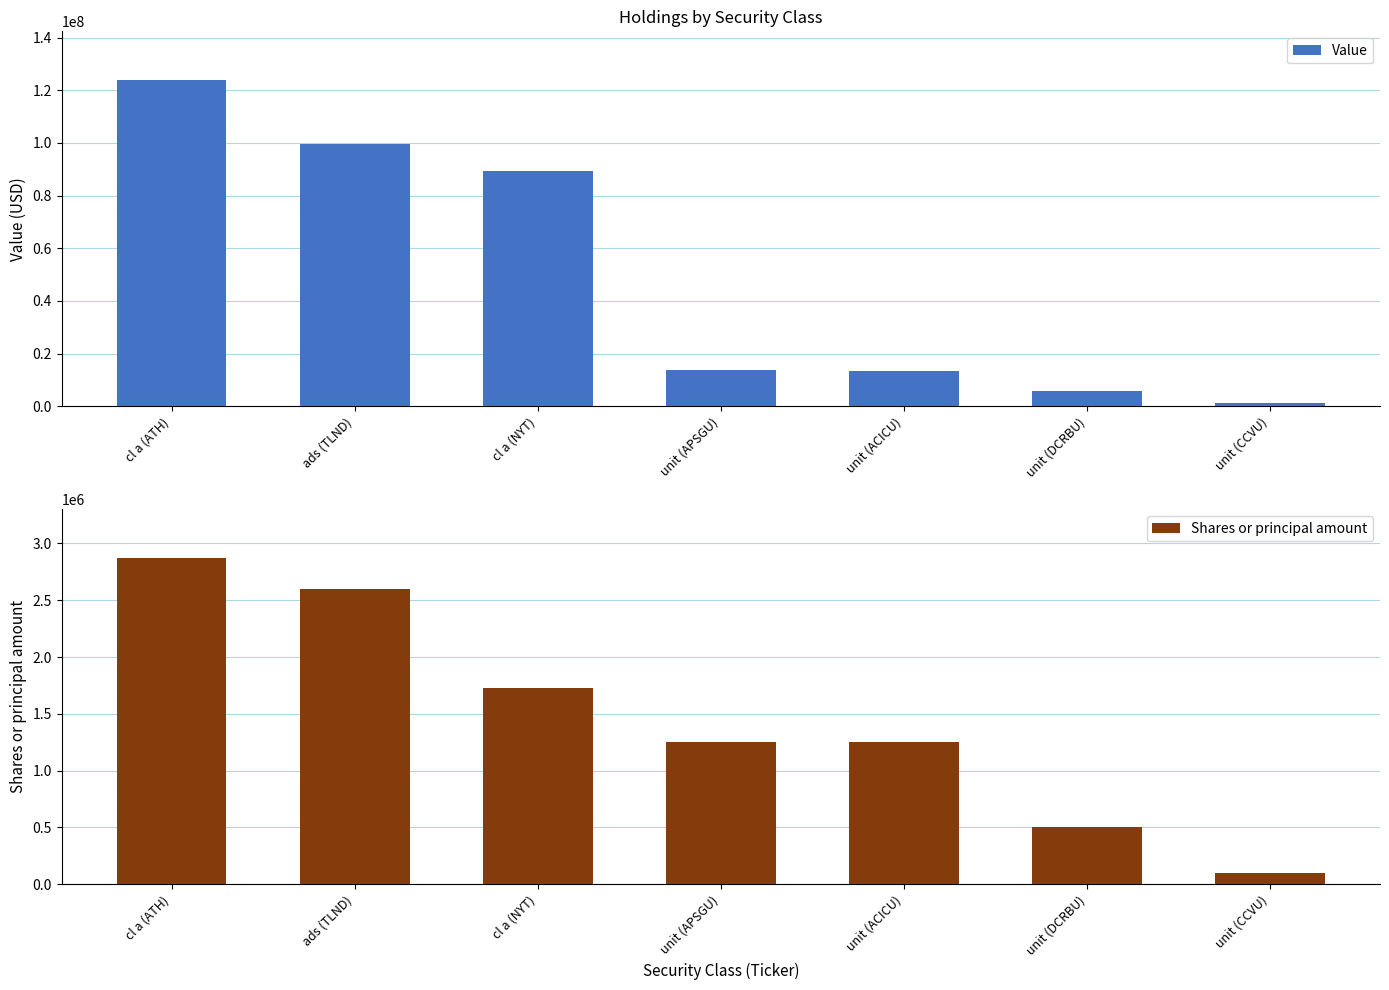

At how many categories does at least one series exceed 3813766?

6